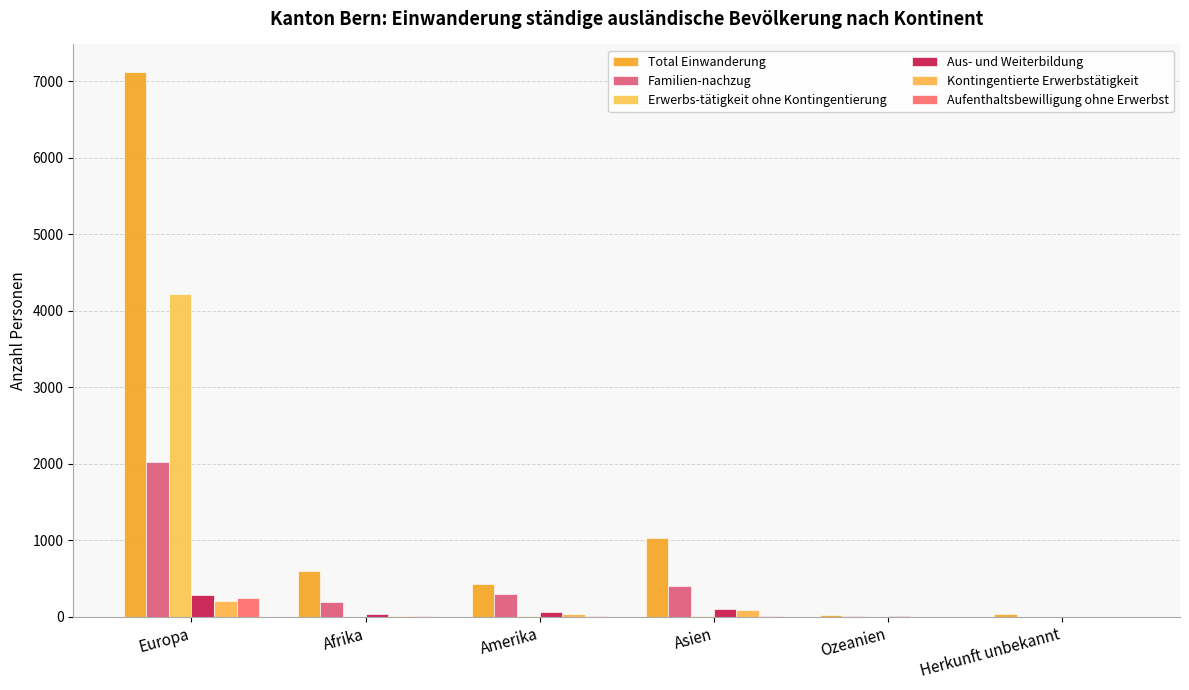

Between Afrika and Amerika, which series saw the biggest shift?

Total Einwanderung